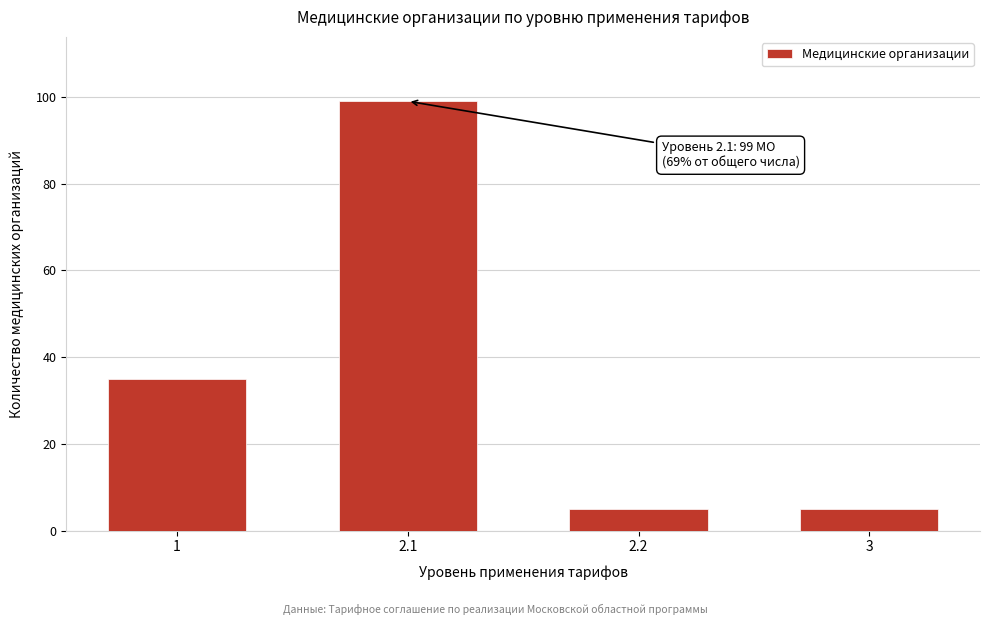

Reading left to right, list all the values displayed in this chart.

1=35	2.1=99	2.2=5	3=5